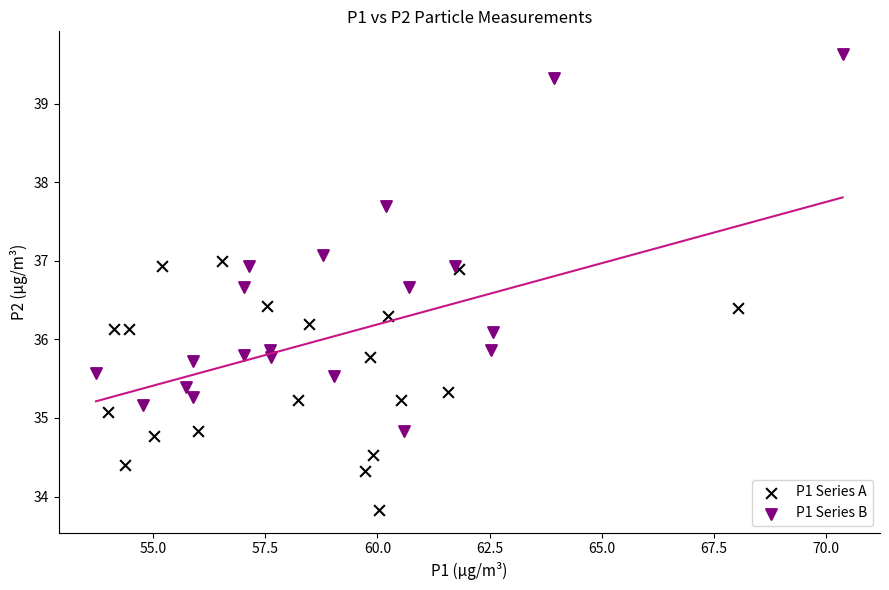

Which series has the widest spread of Y values?

P1 Series B